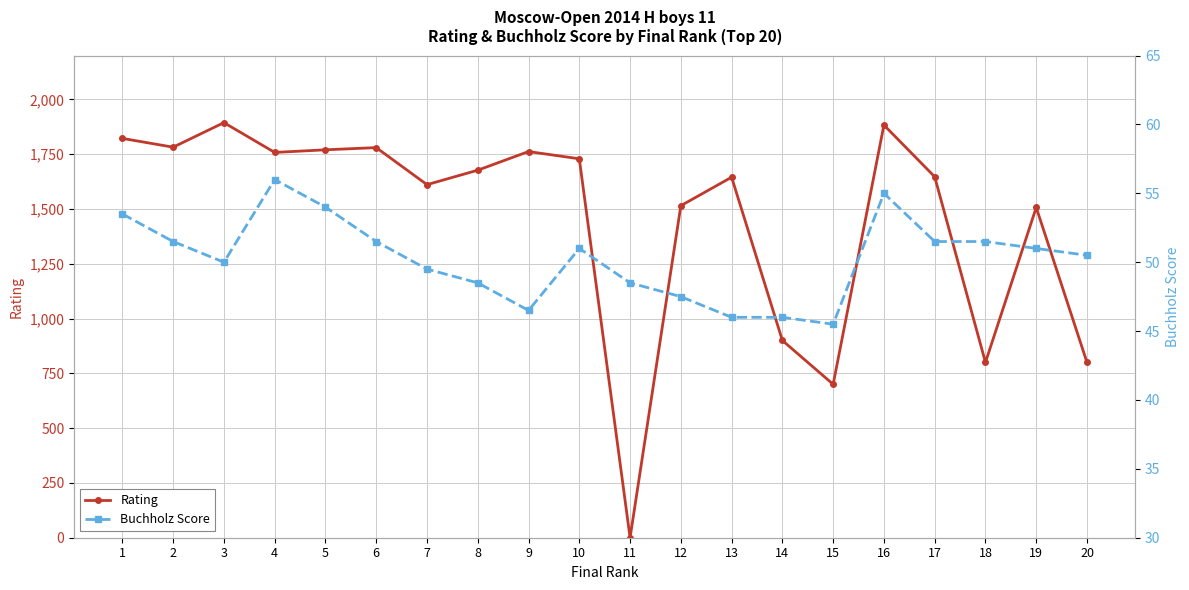

After their last crossing, which series has the higher values: Rating or Buchholz Score?

Rating